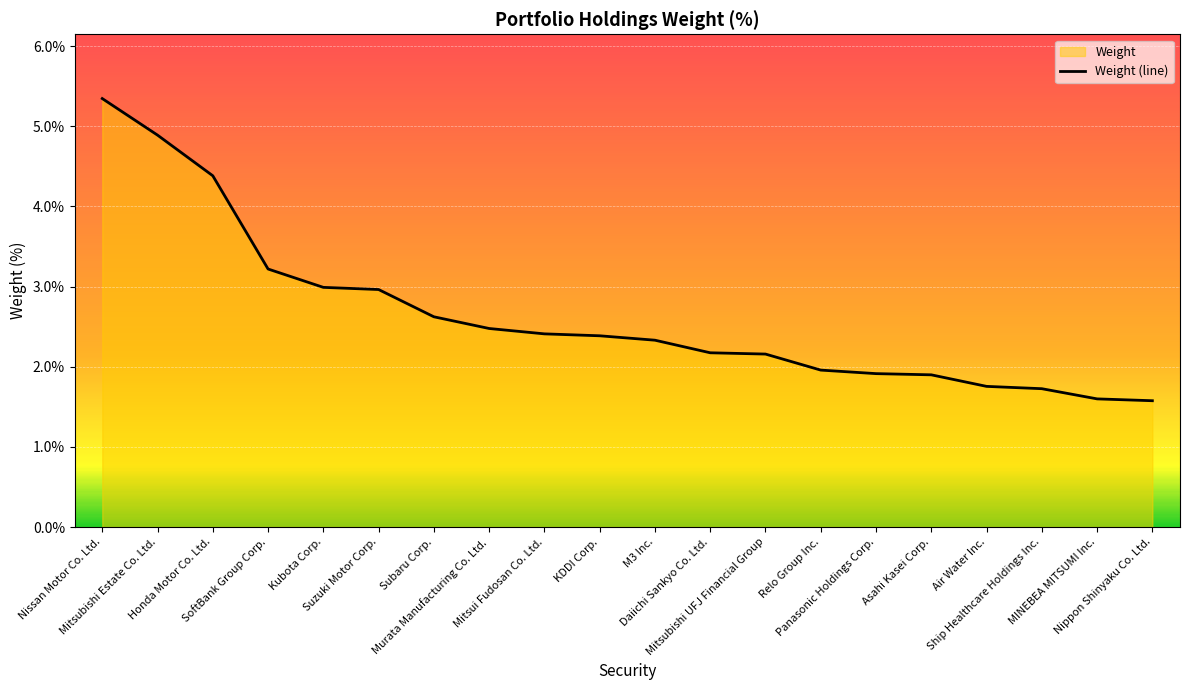

True or false: there are more than 1 points higher than both neighbors.

False